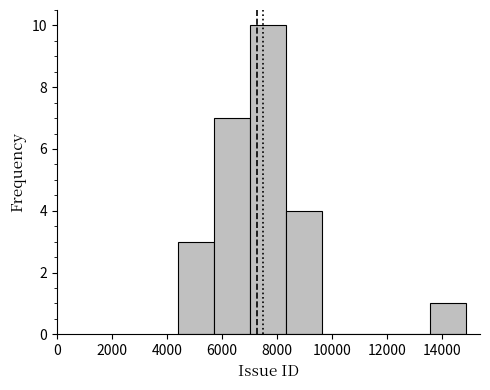

What is the height of the bar covering 13600 to 14800 on the x-axis? Neither the bar edges nor the heights are printed on the chart, so give them approximately, as read against the axes.

1